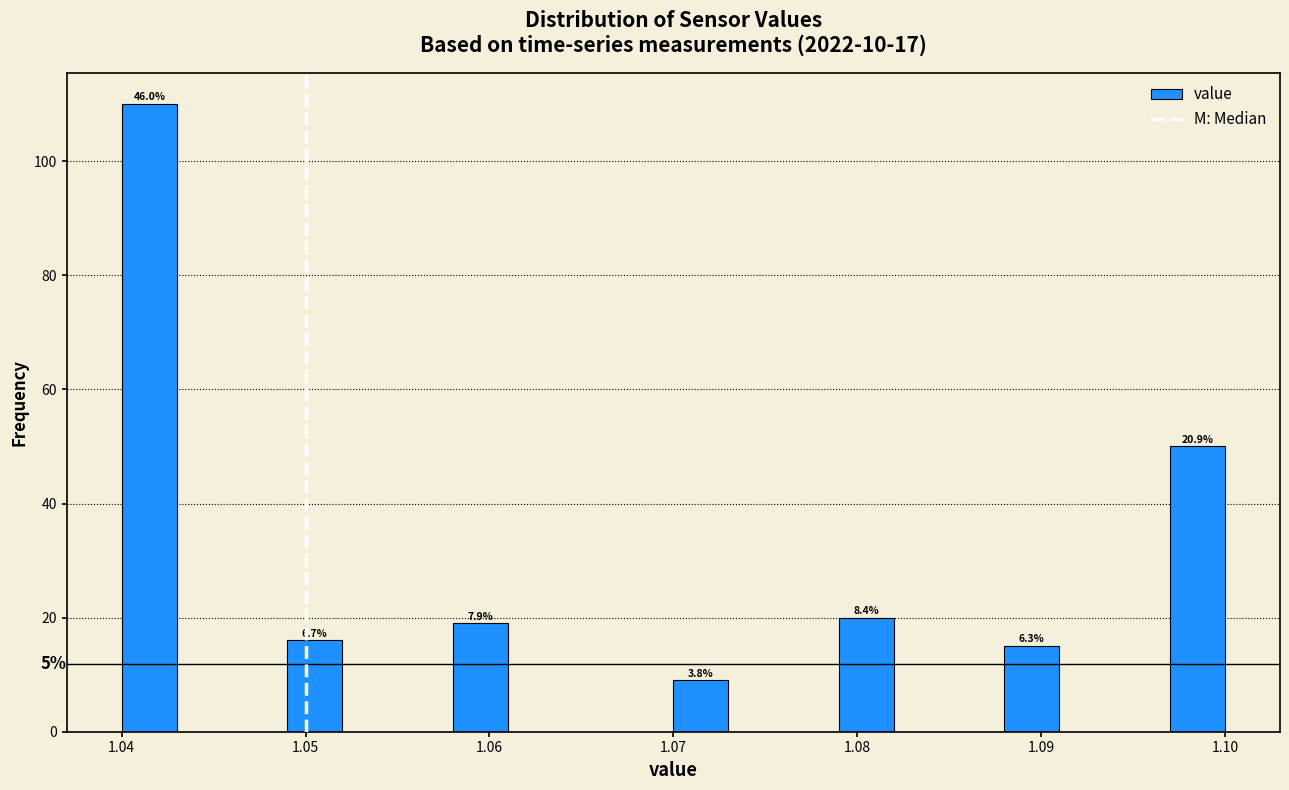

Read against the x-axis, roughly where is the centre of the tallest bar?

1.042